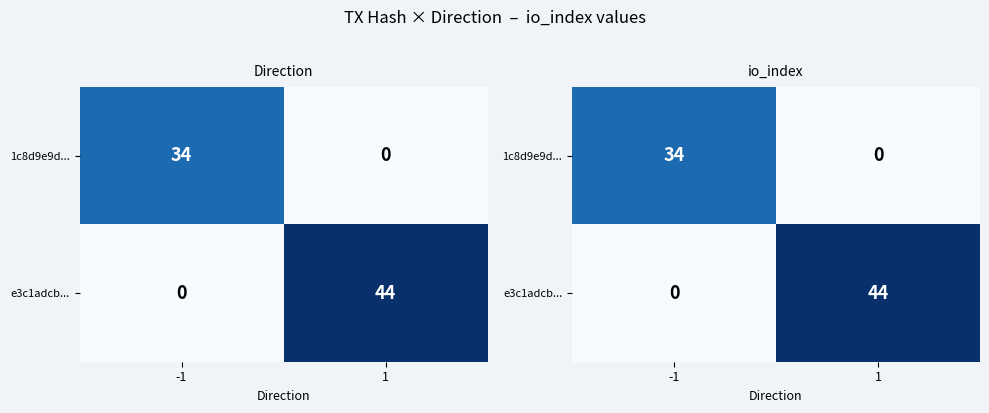

What is the sum of all e3c1adcb... values?

44